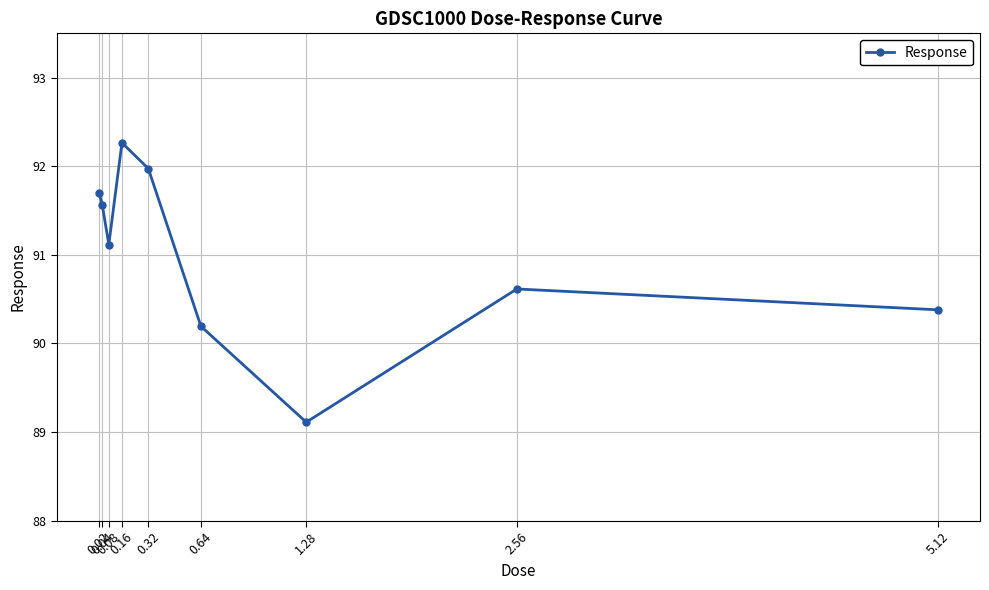

Reading left to right, extract all data points from this chart.

91.7	91.6	91.1	92.3	92.0	90.2	89.1	90.6	90.4